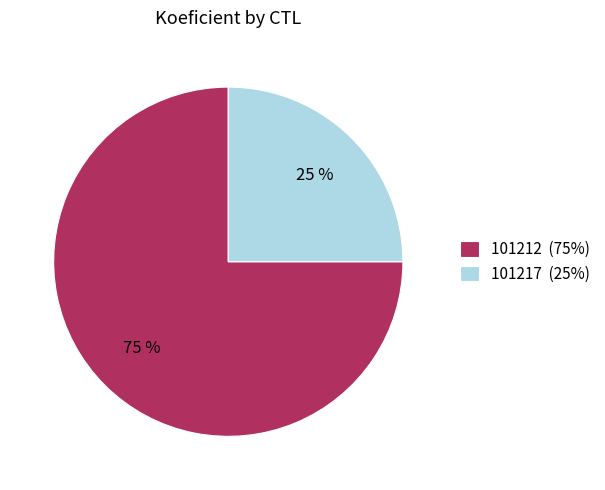

To the nearest percent, what is the difference between the largest and smallest slice percentages?

50%